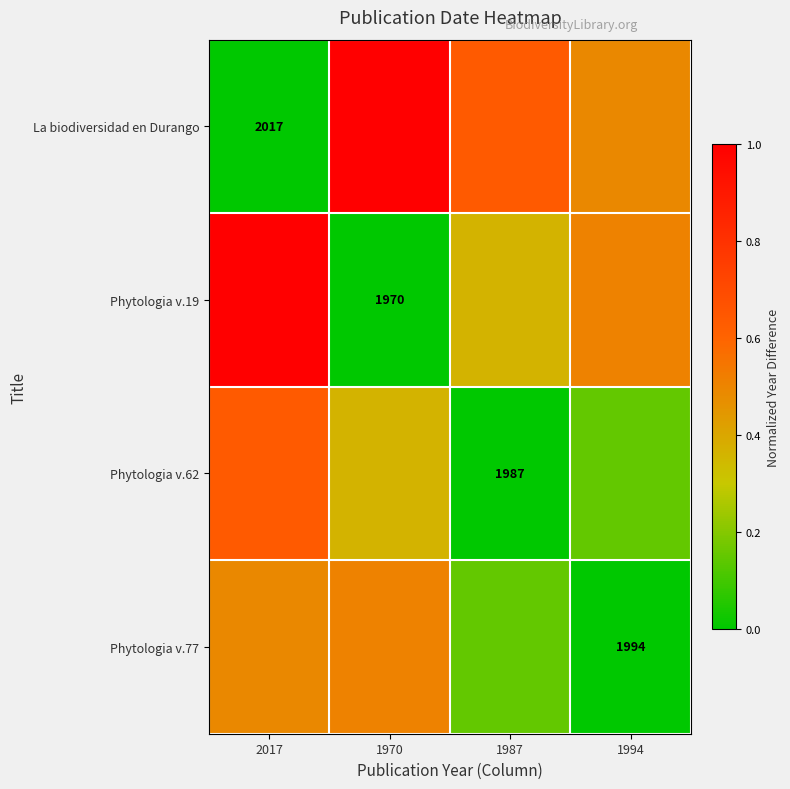

The Phytologia v.62 series shows 0.0 at 1987. True or false?

True